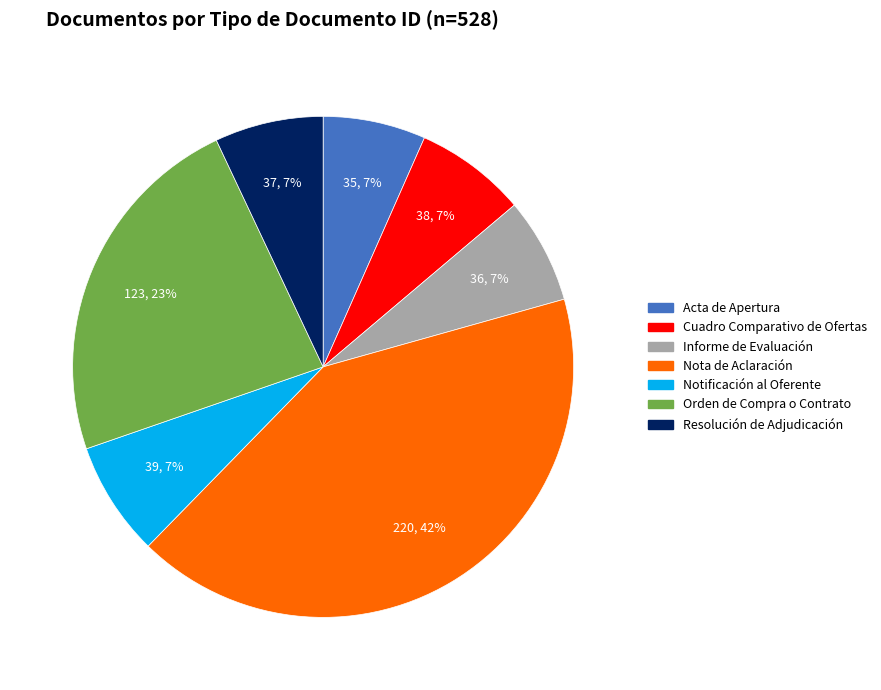

Does any single category account for the majority?

No